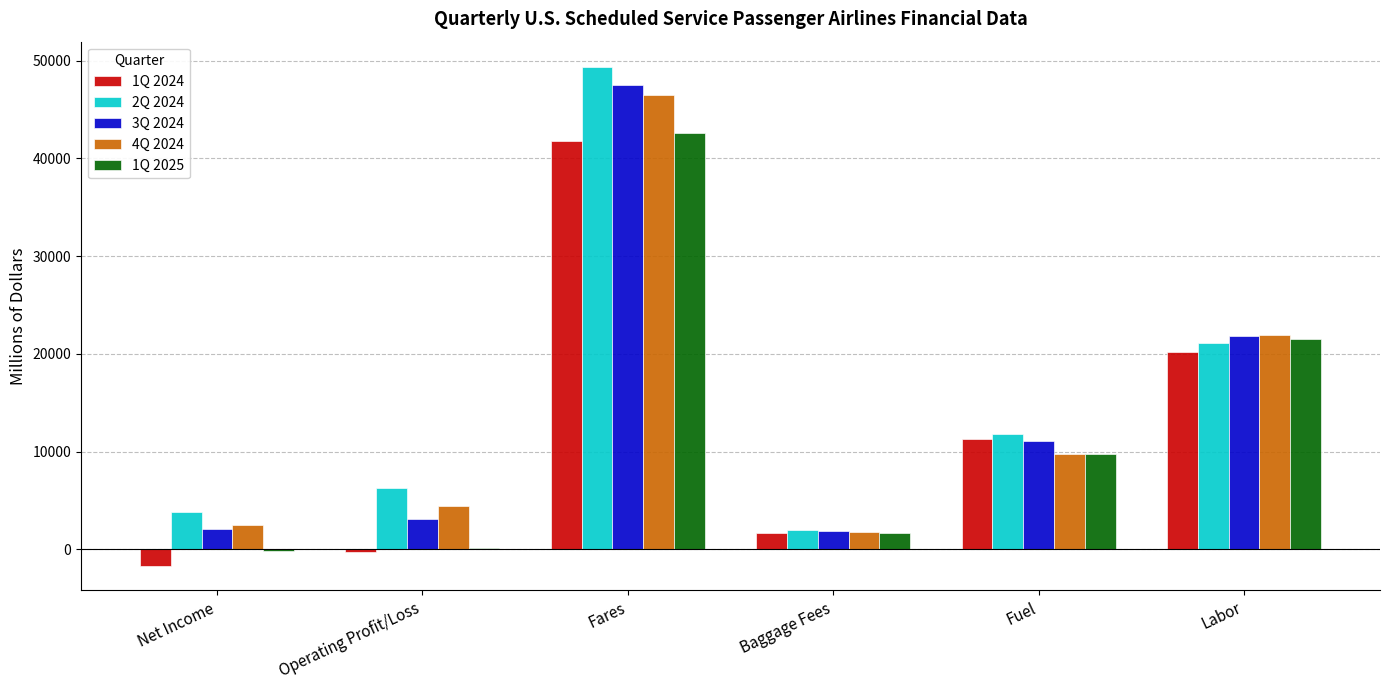

What is the sum of the 2Q 2024 values at Labor and Fares?

70536.7